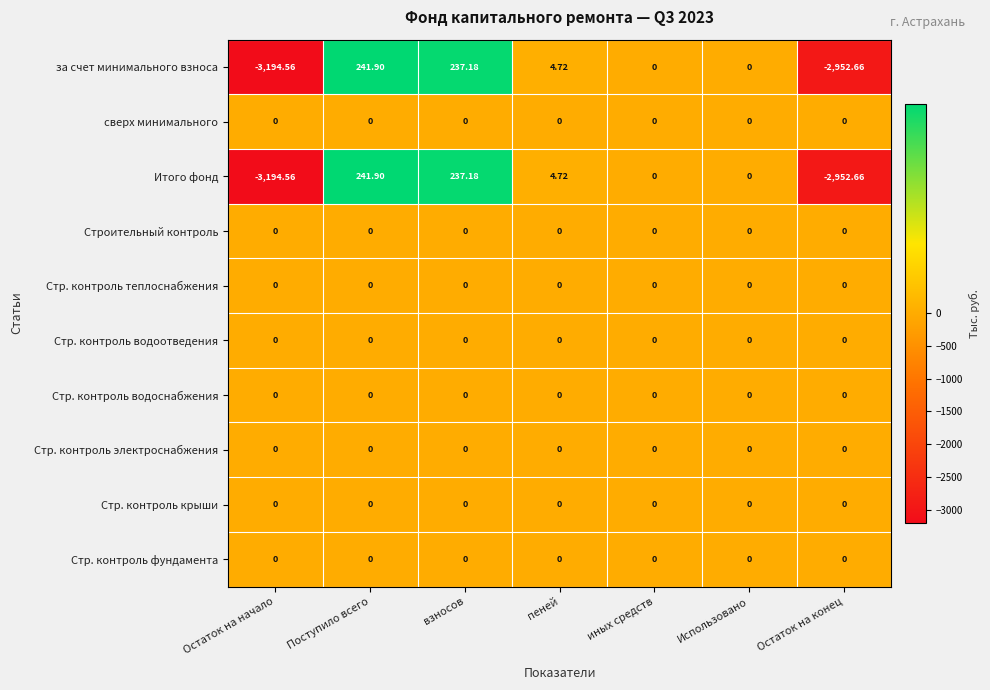

Which label corresponds to the largest value in the chart?

Поступило всего